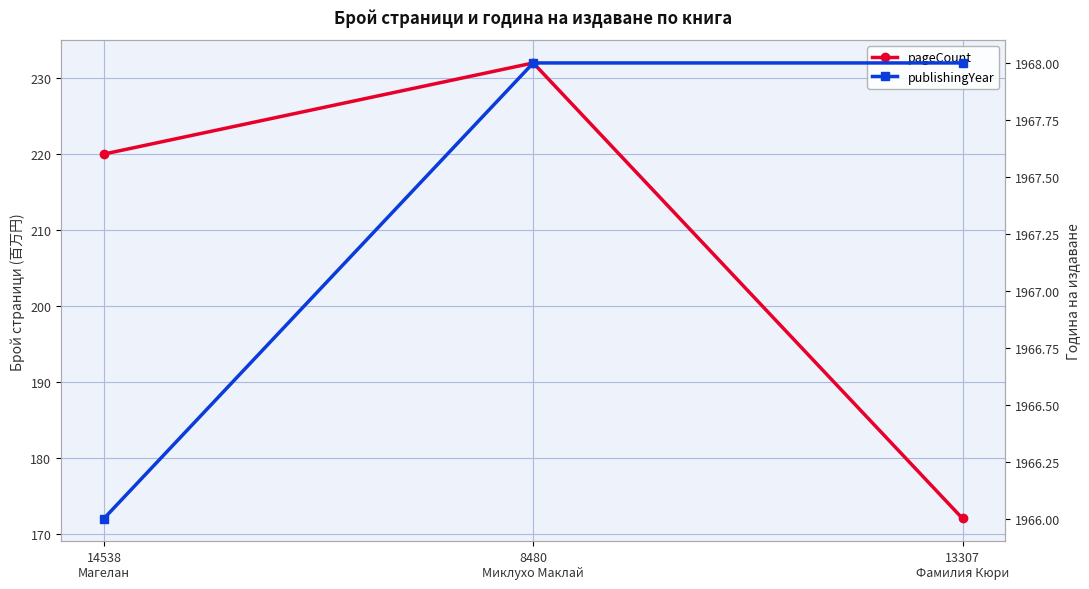

How many values in the pageCount series exceed 220?

1